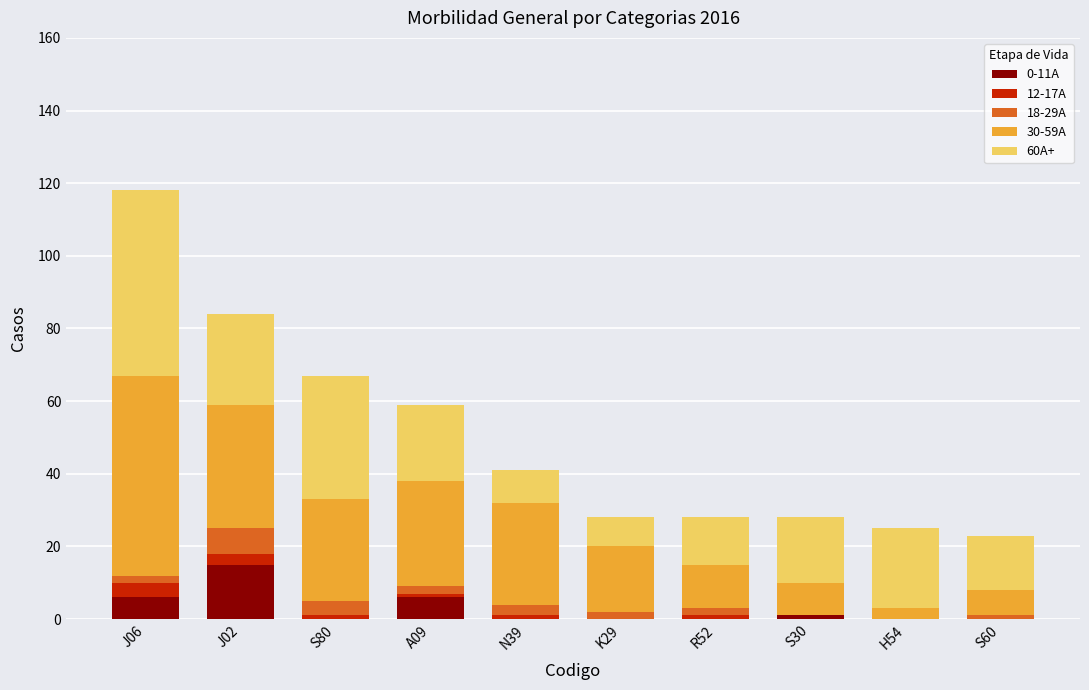

At which label does 0-11A reach its peak?

J02